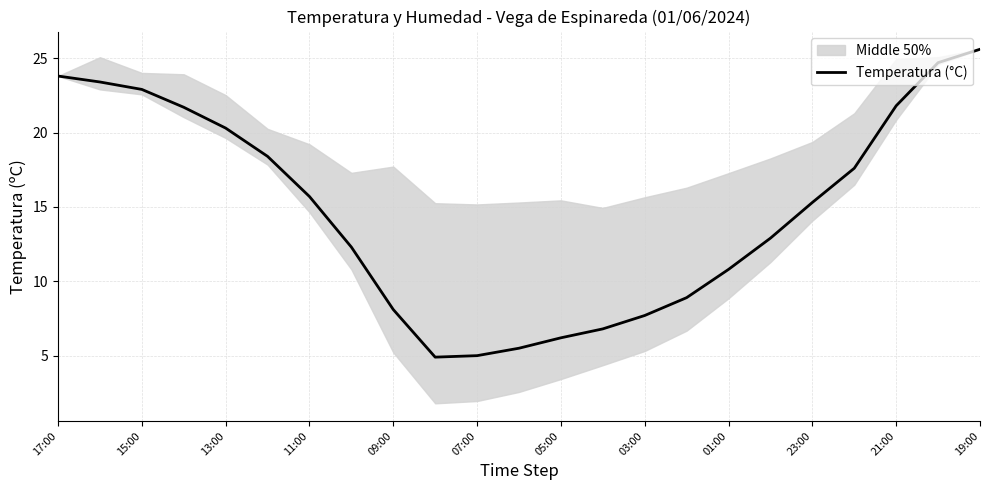

Where does the data first go above 15?

17:00